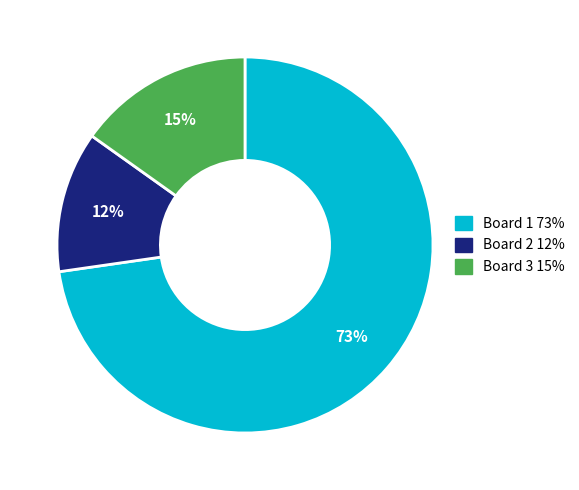

How many slices are in this pie chart?

3